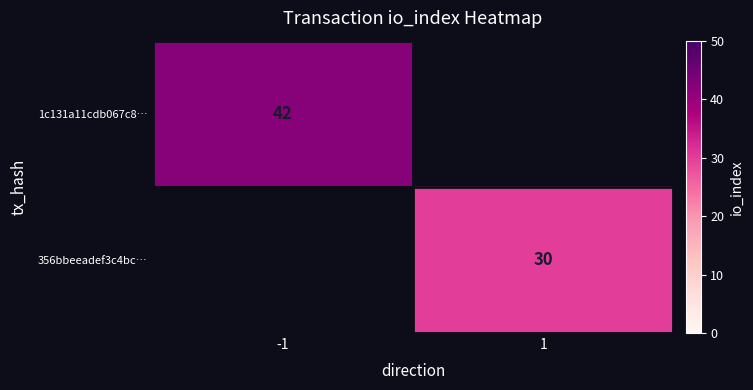

What is the minimum value shown in the chart?

30.0